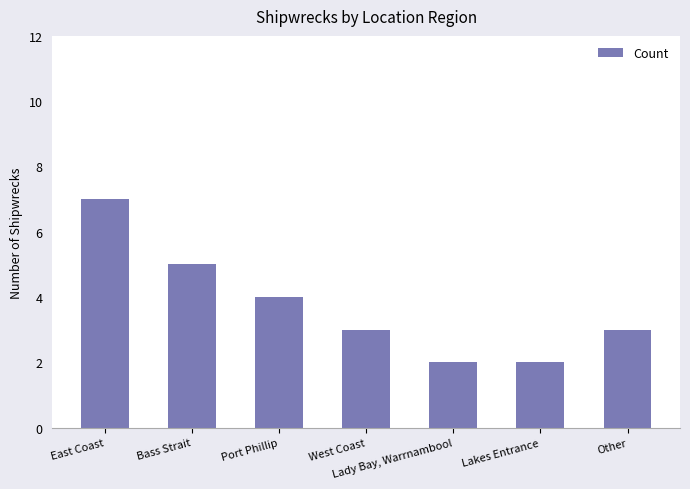

What is the maximum value shown in the chart?

7